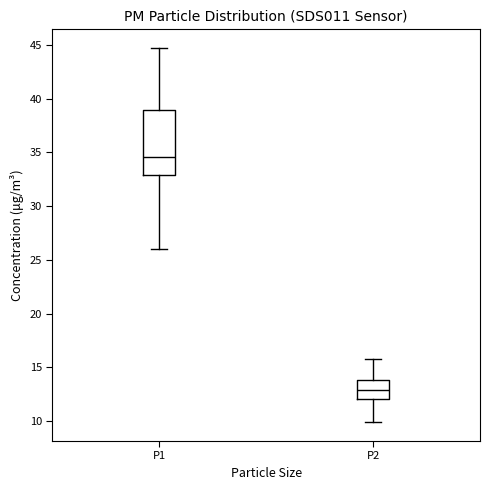

Reading left to right, read every box against the y-axis: the position of its median line, the range the box covers, and the ends of its whiskers. The values are not printed on the chart, so give them approximately, as read against the axis.

P1: median 34.5, box 33.0 to 39.0, whiskers 26.0 to 44.5
P2: median 13.0, box 12.0 to 14.0, whiskers 10.0 to 16.0